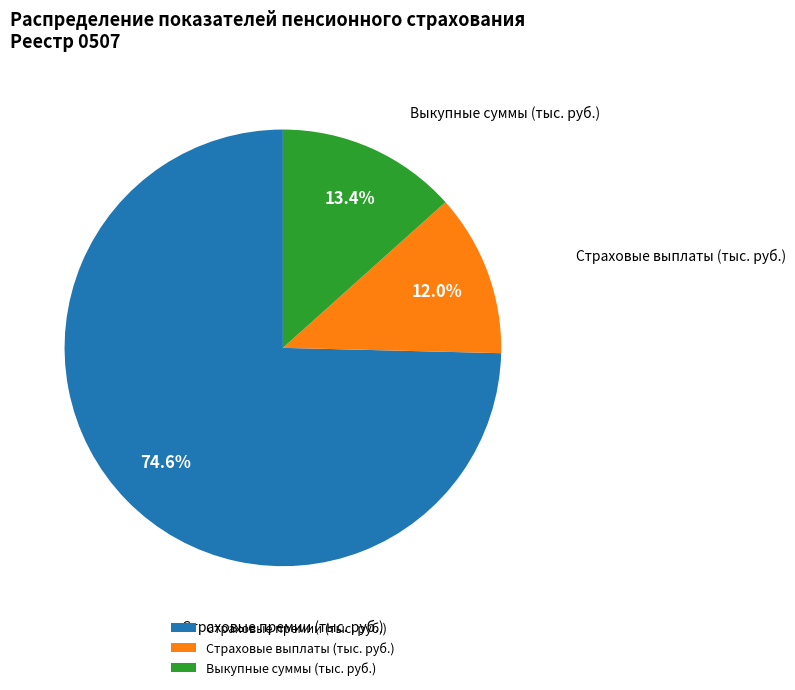

Combined, do Выкупные суммы (тыс. руб.) and Страховые выплаты (тыс. руб.) account for over 50%?

No